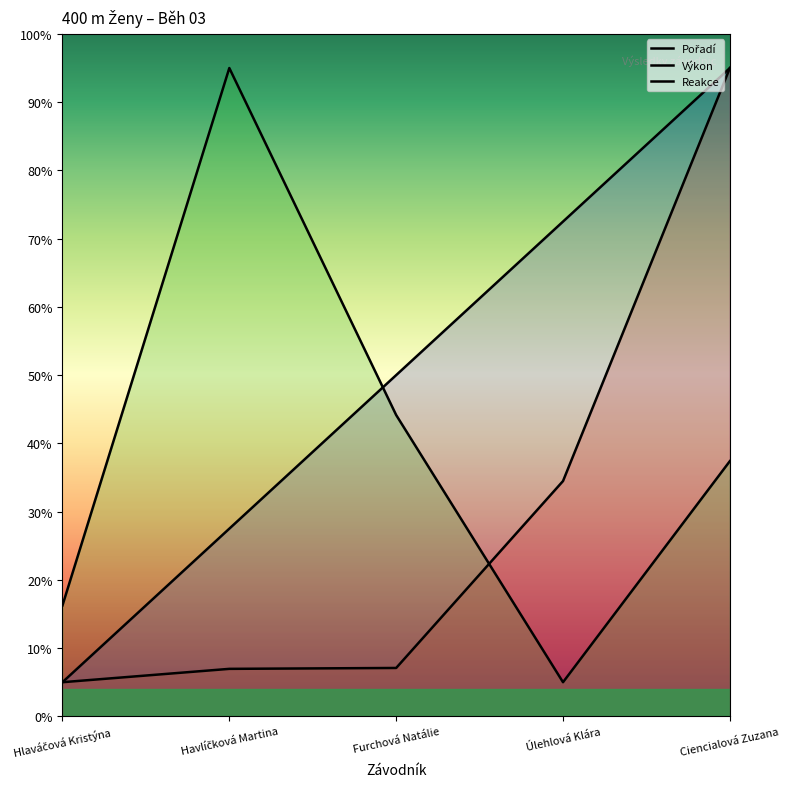

What is the highest value of the Pořadí series?

95.0